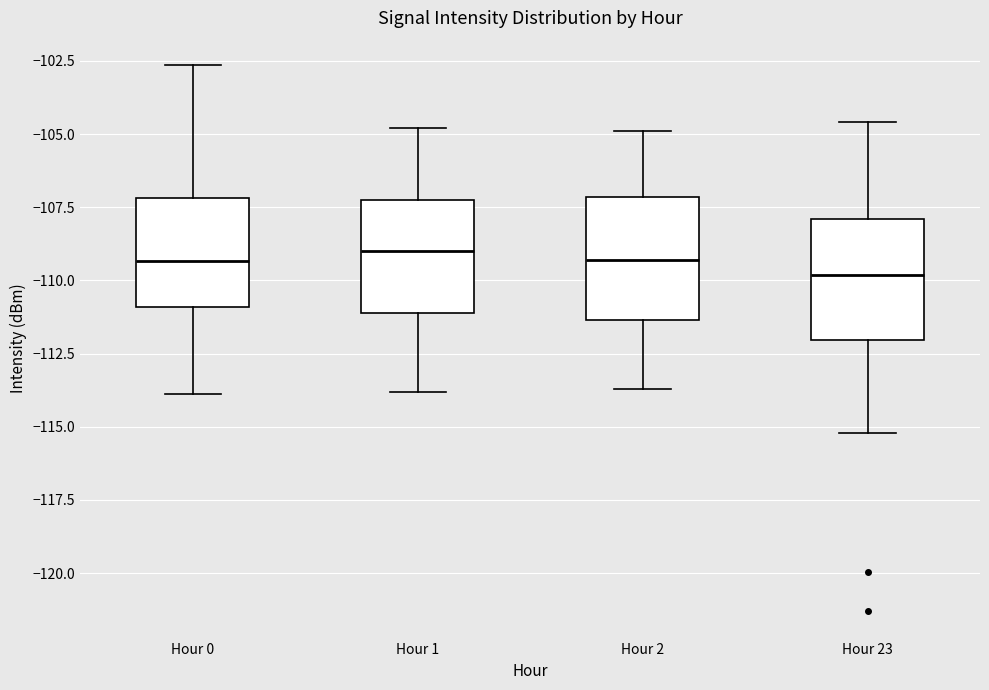

Reading left to right, transcribe this box plot: for each box, give where its median line is, the range the box spans, and where its two whiskers end, as read against the y-axis. The values are not printed on the chart, so give them approximately, as read against the axis.

Hour 0: median -109.5, box -111.0 to -107.0, whiskers -114.0 to -102.5
Hour 1: median -109.0, box -111.0 to -107.0, whiskers -114.0 to -105.0
Hour 2: median -109.5, box -111.5 to -107.0, whiskers -113.5 to -105.0
Hour 23: median -110.0, box -112.0 to -108.0, whiskers -115.0 to -104.5